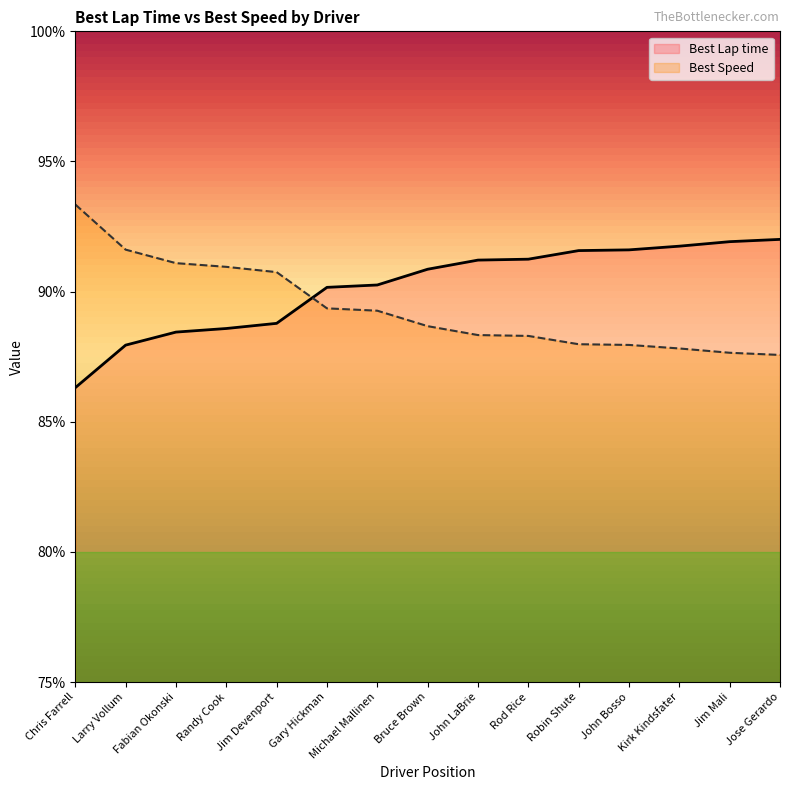

What is the difference between the maximum and minimum values in the Best Speed series?

5.8